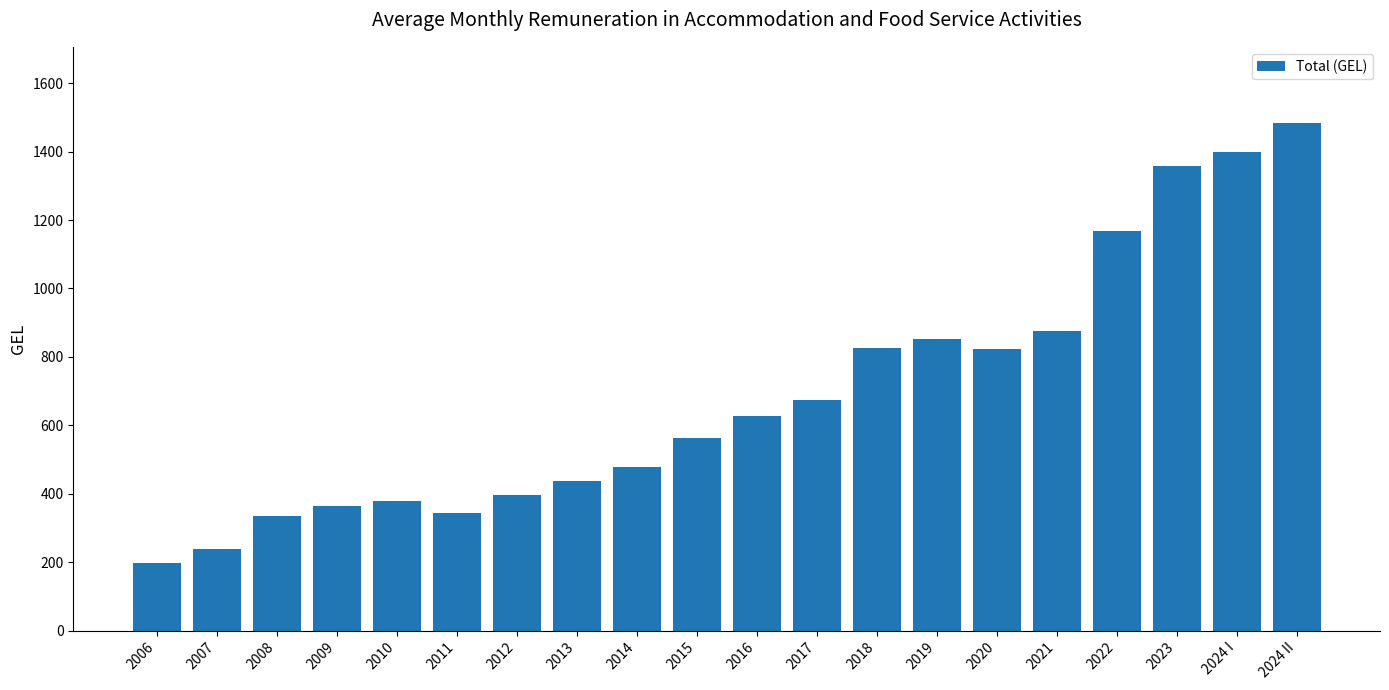

What is the approximate value at 2020?

822.1